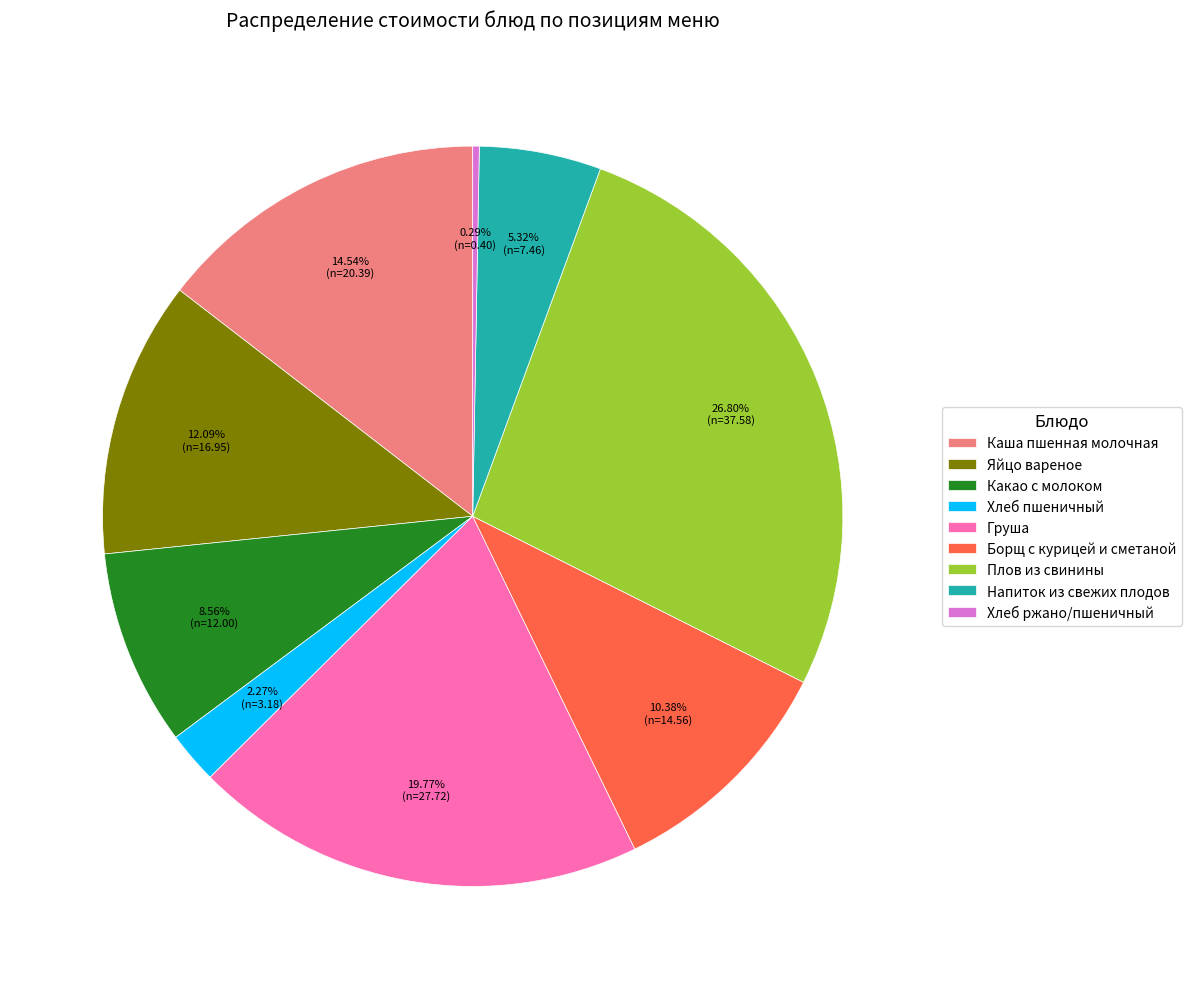

What is the largest slice in the pie chart?

Плов из свинины